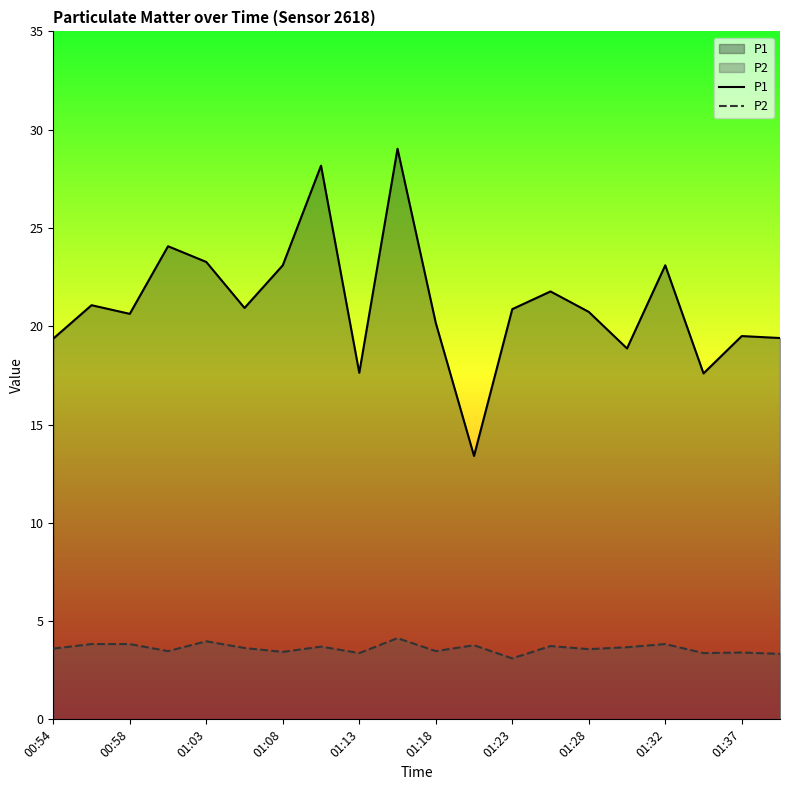

What is the total value across all series at 01:28?

24.3